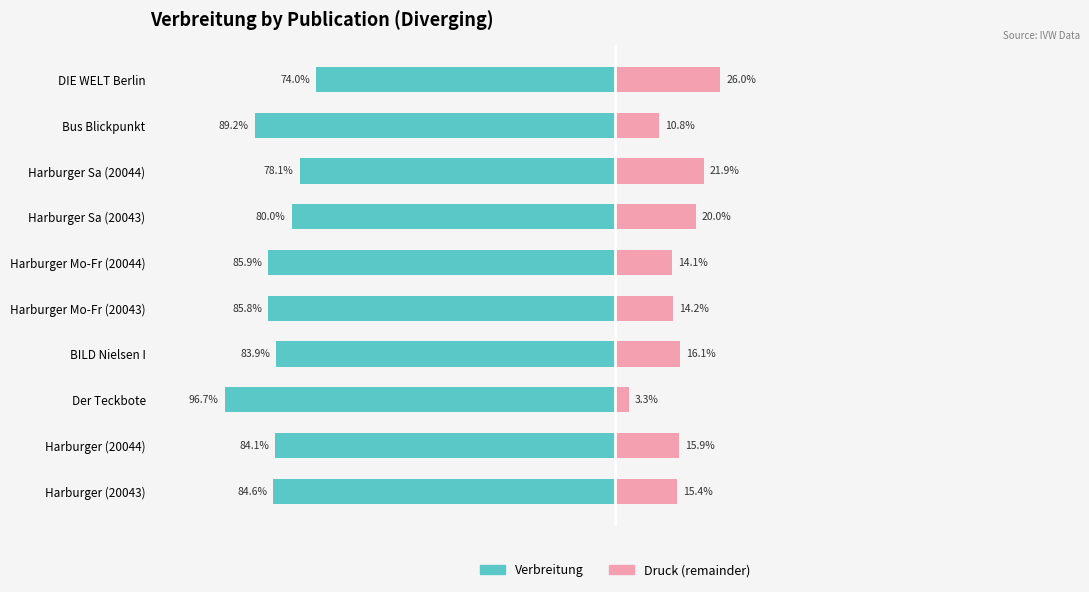

What is the sum of all Verbreitung values?

-842.4